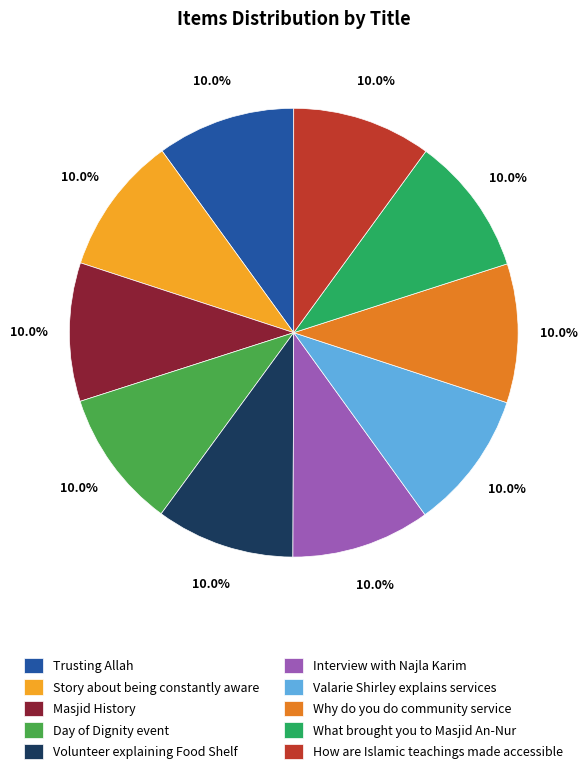

Does any single category account for the majority?

No